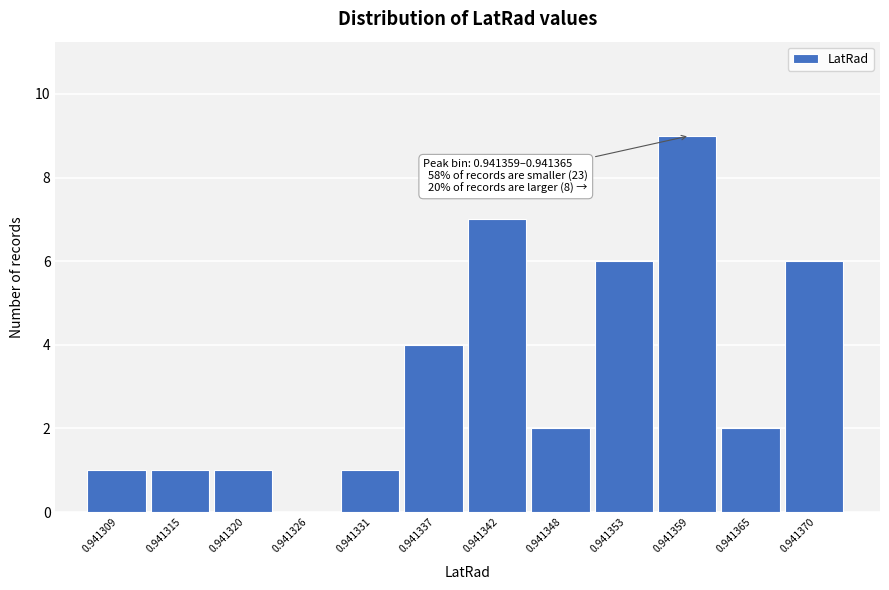

Reading left to right, extract all data points from this chart.

0.941309=1	0.941315=1	0.941320=1	0.941326=0	0.941331=1	0.941337=4	0.941342=7	0.941348=2	0.941353=6	0.941359=9	0.941365=2	0.941370=6